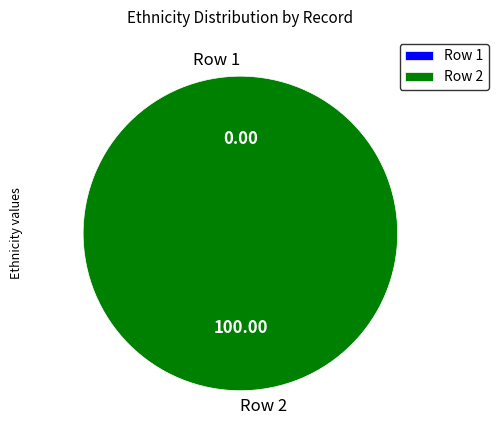

Which category has the smallest portion of the pie?

Row 1